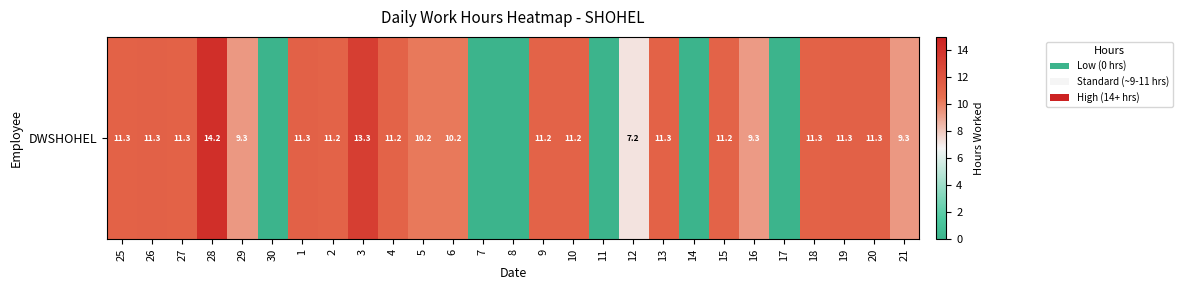

Rank the categories by value from lowest to highest.

30, 7, 8, 11, 14, 17, 12, 16, 21, 29, 5, 6, 4, 2, 9, 10, 15, 13, 25, 18, 27, 26, 1, 20, 19, 3, 28